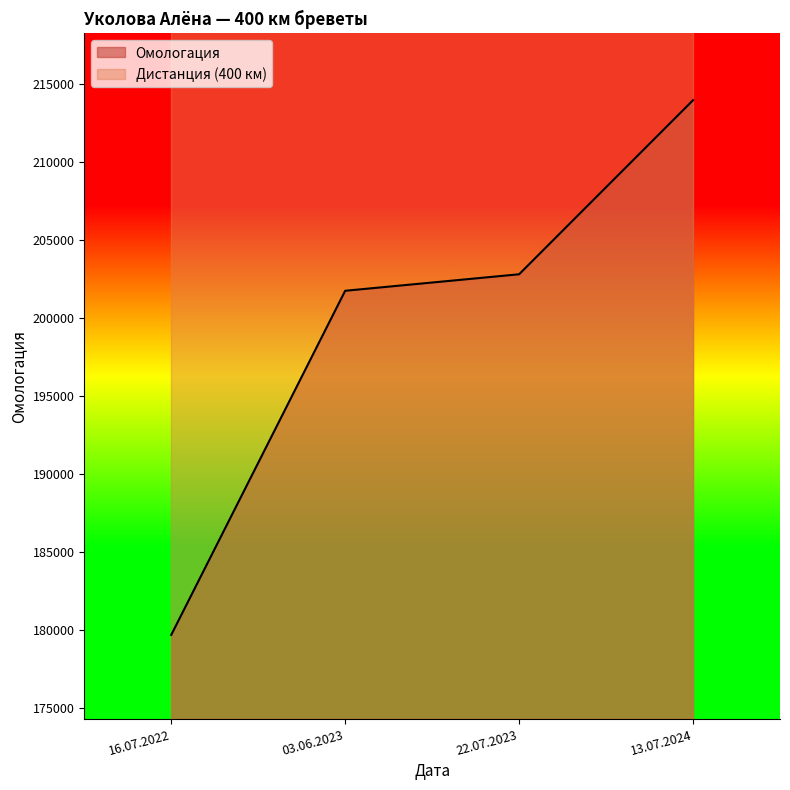

Is the value of Дистанция at 22.07.2023 greater than the value of Омологация at 13.07.2024?

No